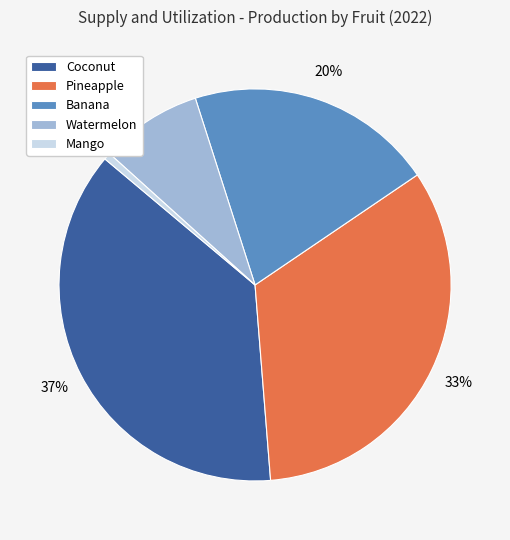

What is the smallest slice in the pie chart?

Mango